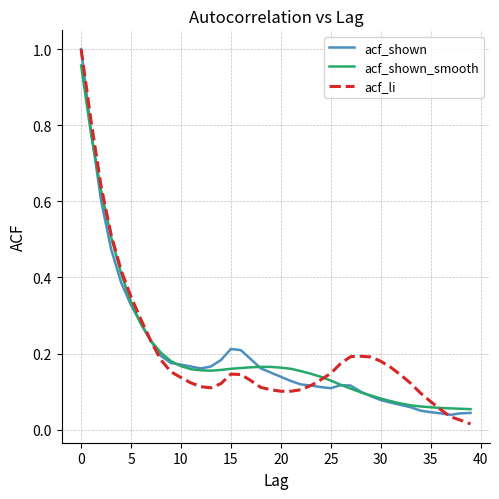

After their last crossing, which series has the higher values: acf_shown or acf_li?

acf_shown